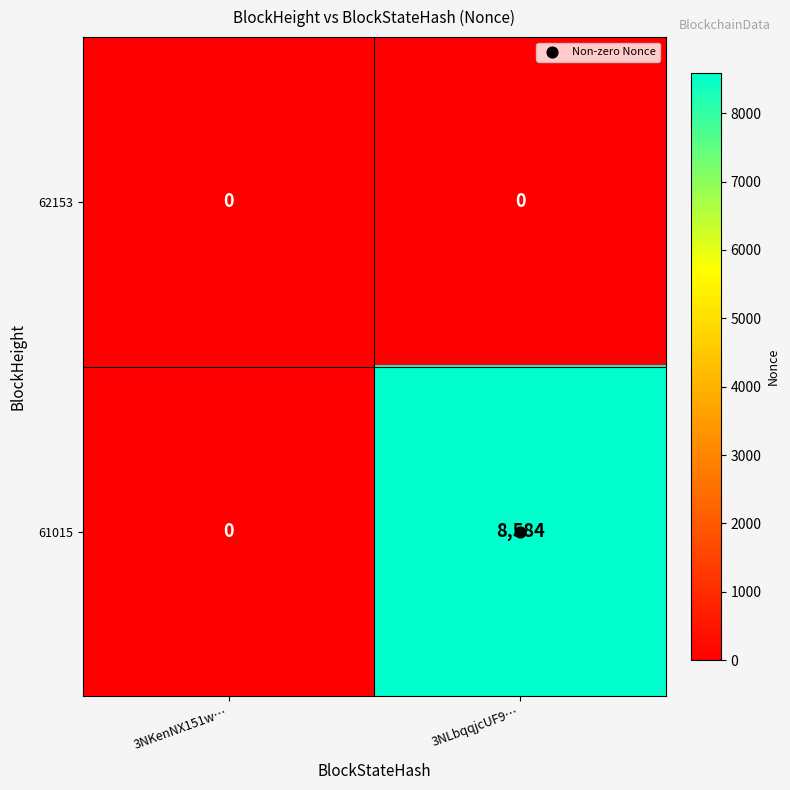

List the series in order of their peak value, highest first.

61015, 62153